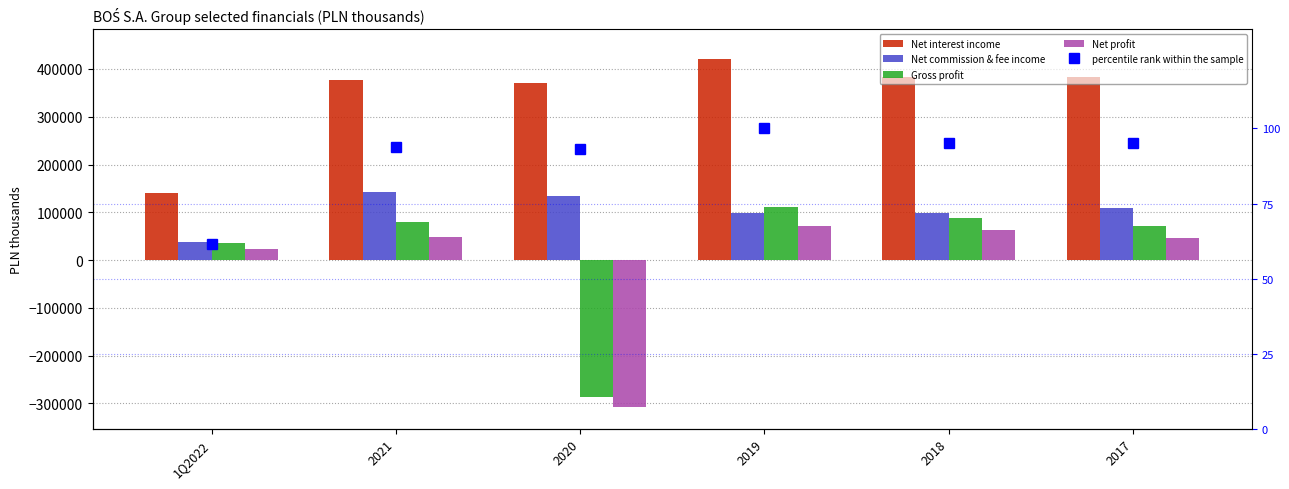

Reading left to right, what are all the values shown in this chart?

Net interest income: 1Q2022=140031.0	2021=376085.0	2020=370980.0	2019=419987.0	2018=384115.0	2017=384018.0
Net commission & fee income: 1Q2022=38506.0	2021=141854.0	2020=134590.0	2019=98373.0	2018=97894.0	2017=109055.0
Gross profit: 1Q2022=35740.0	2021=79269.0	2020=-285753.0	2019=110188.0	2018=88527.0	2017=71708.0
Net profit: 1Q2022=23387.0	2021=47456.0	2020=-306934.0	2019=71994.0	2018=63728.0	2017=46062.0
percentile rank within the sample: 1Q2022=61.5	2021=94.0	2020=93.3	2019=100.0	2018=95.1	2017=95.1